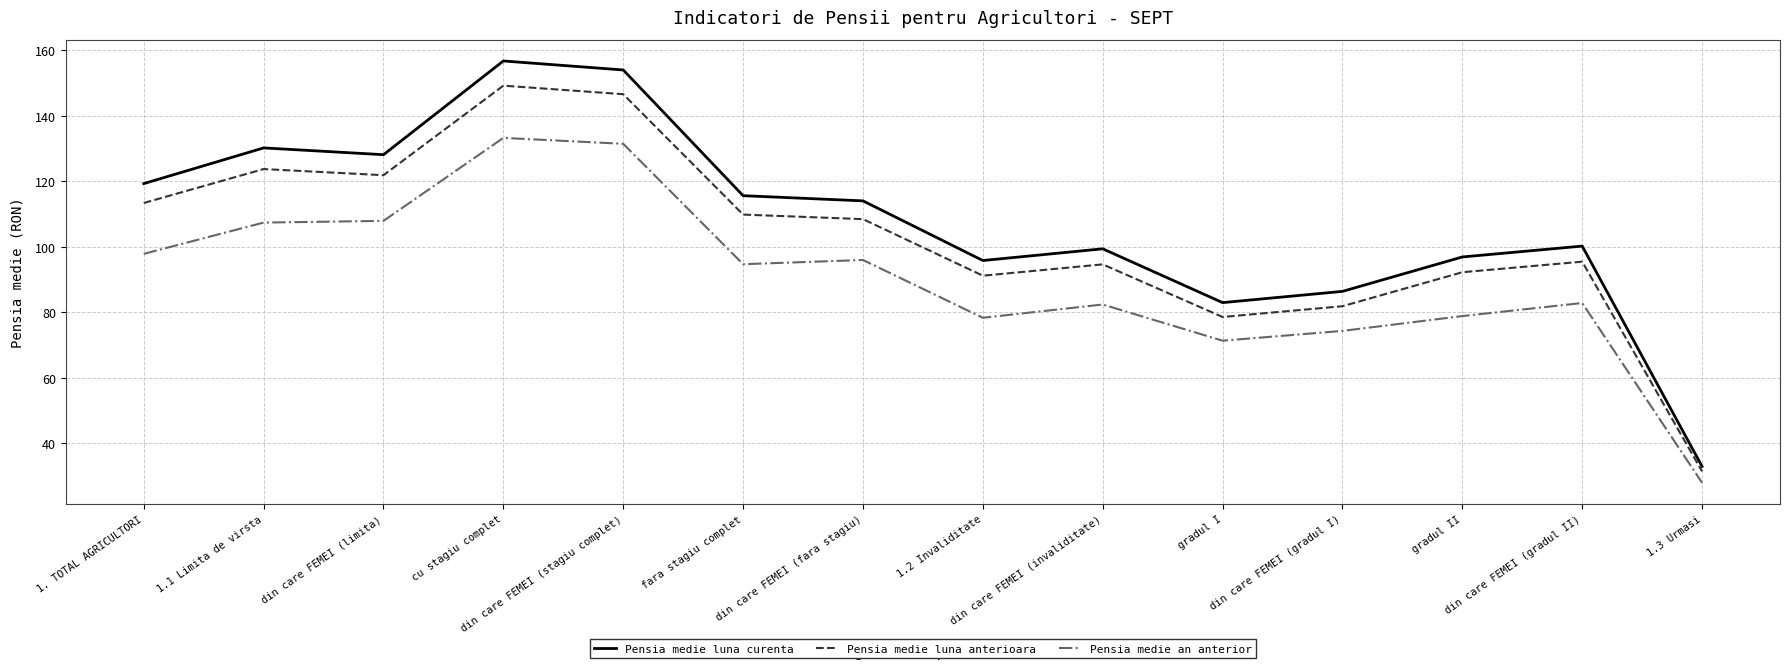

How many lines are shown in the chart?

3